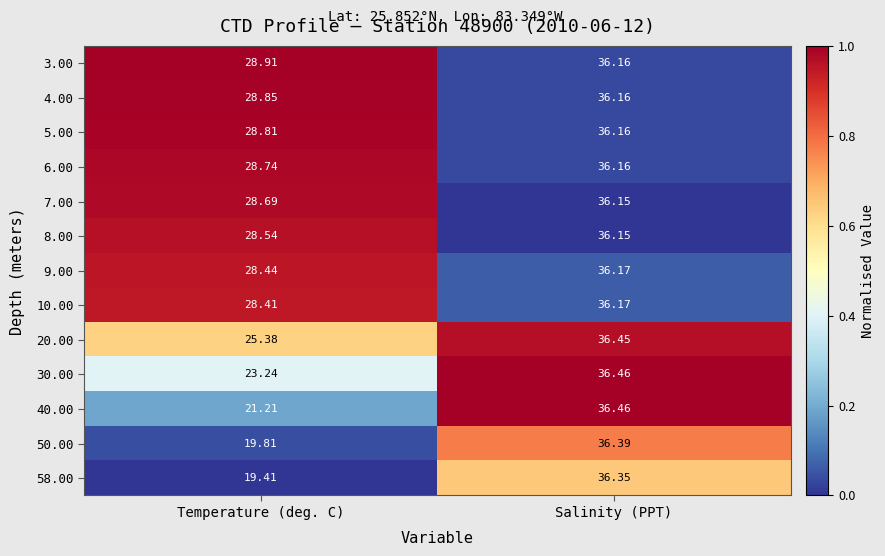

At which category is the sum across all series the highest?

Salinity (PPT)